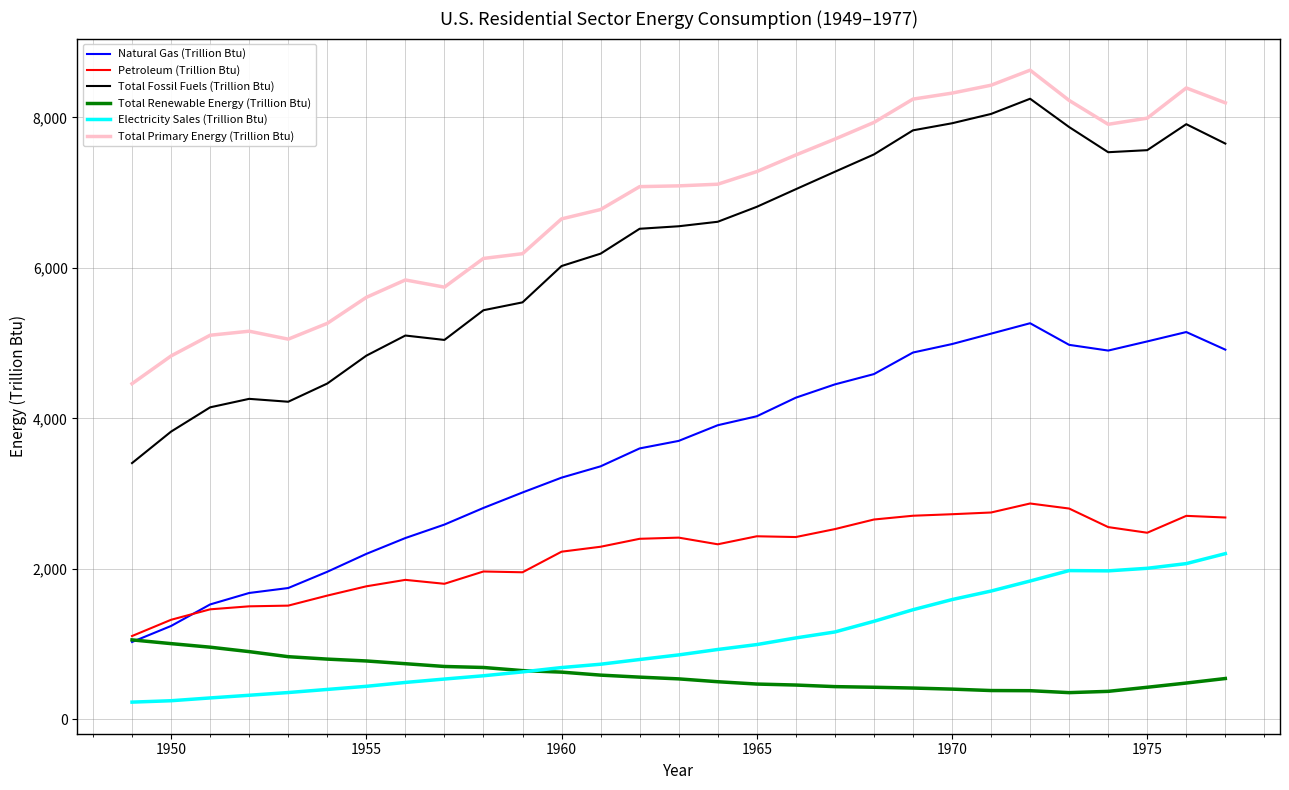

True or false: Electricity Sales (Trillion Btu) and Natural Gas (Trillion Btu) intersect in this chart.

False